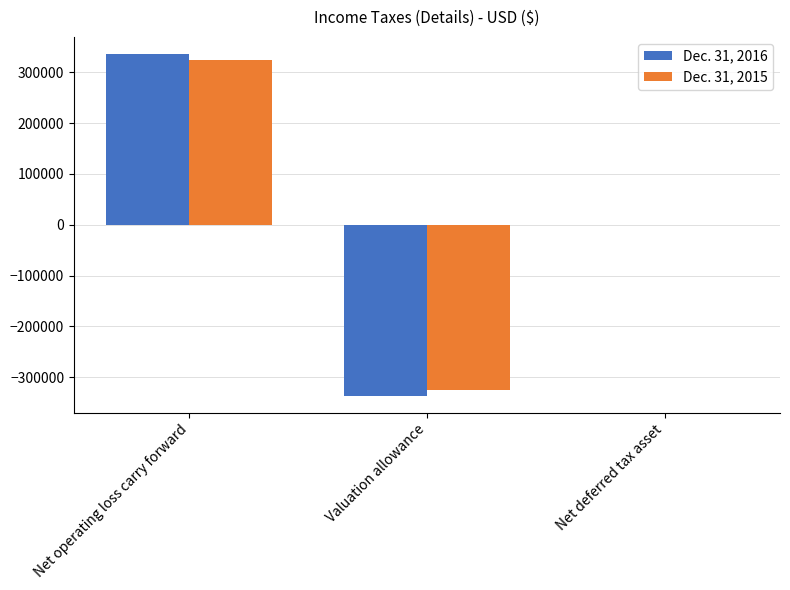

The value of Dec. 31, 2016 at Net deferred tax asset is 0. True or false?

True